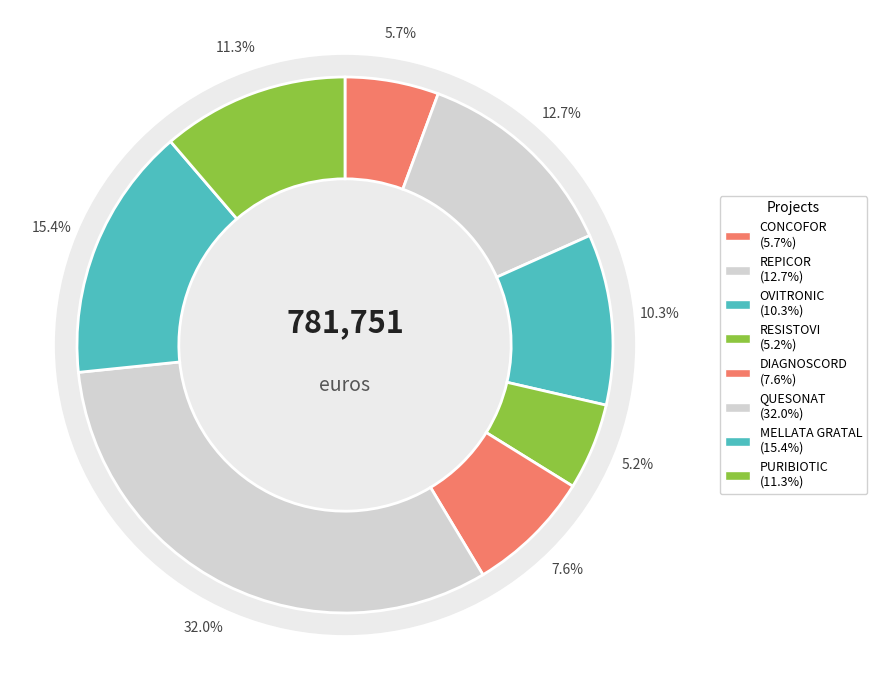

To the nearest percent, what is the combined percentage of MELLATA GRATAL and OVITRONIC?

26%